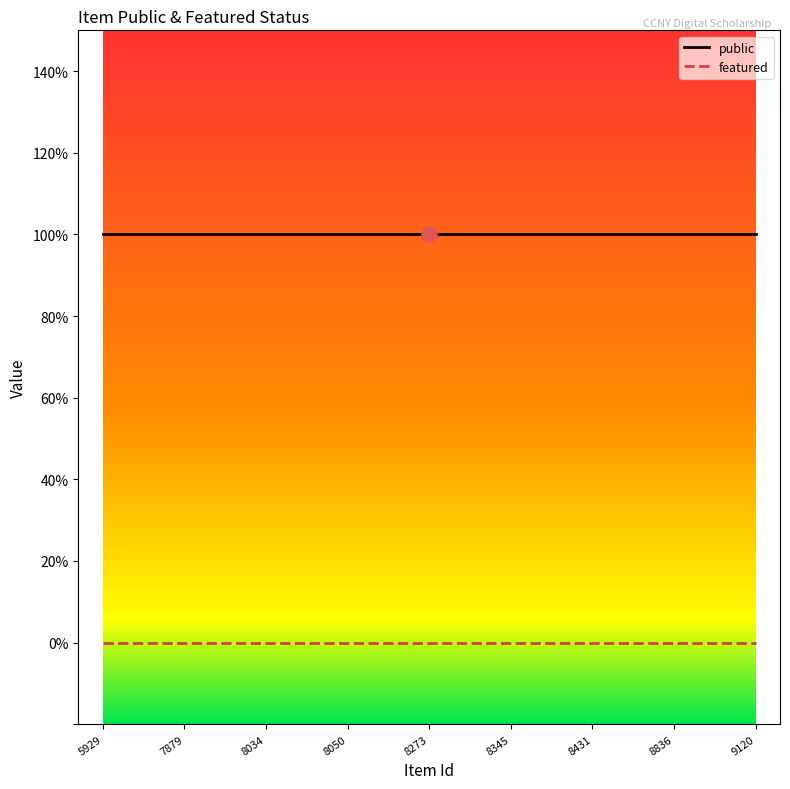

What are all the series names shown in the legend?

public, featured